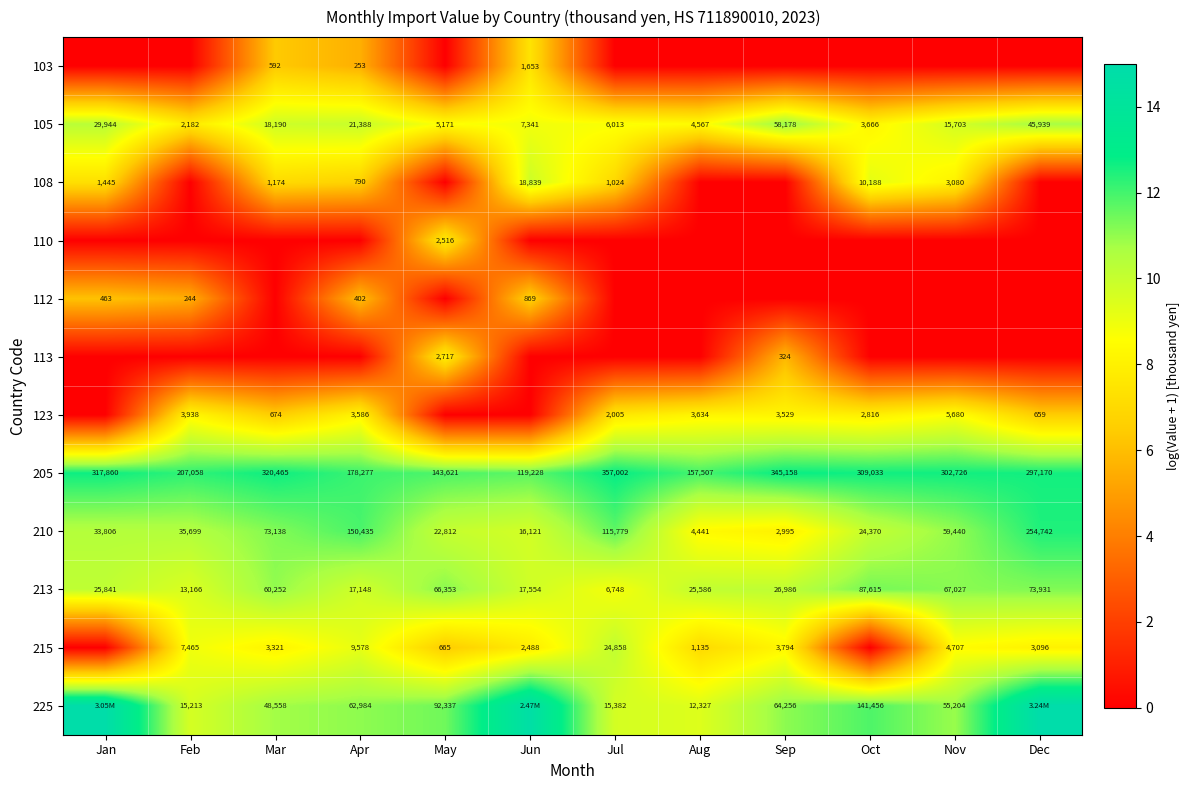

At which label does 210 reach its peak?

Dec